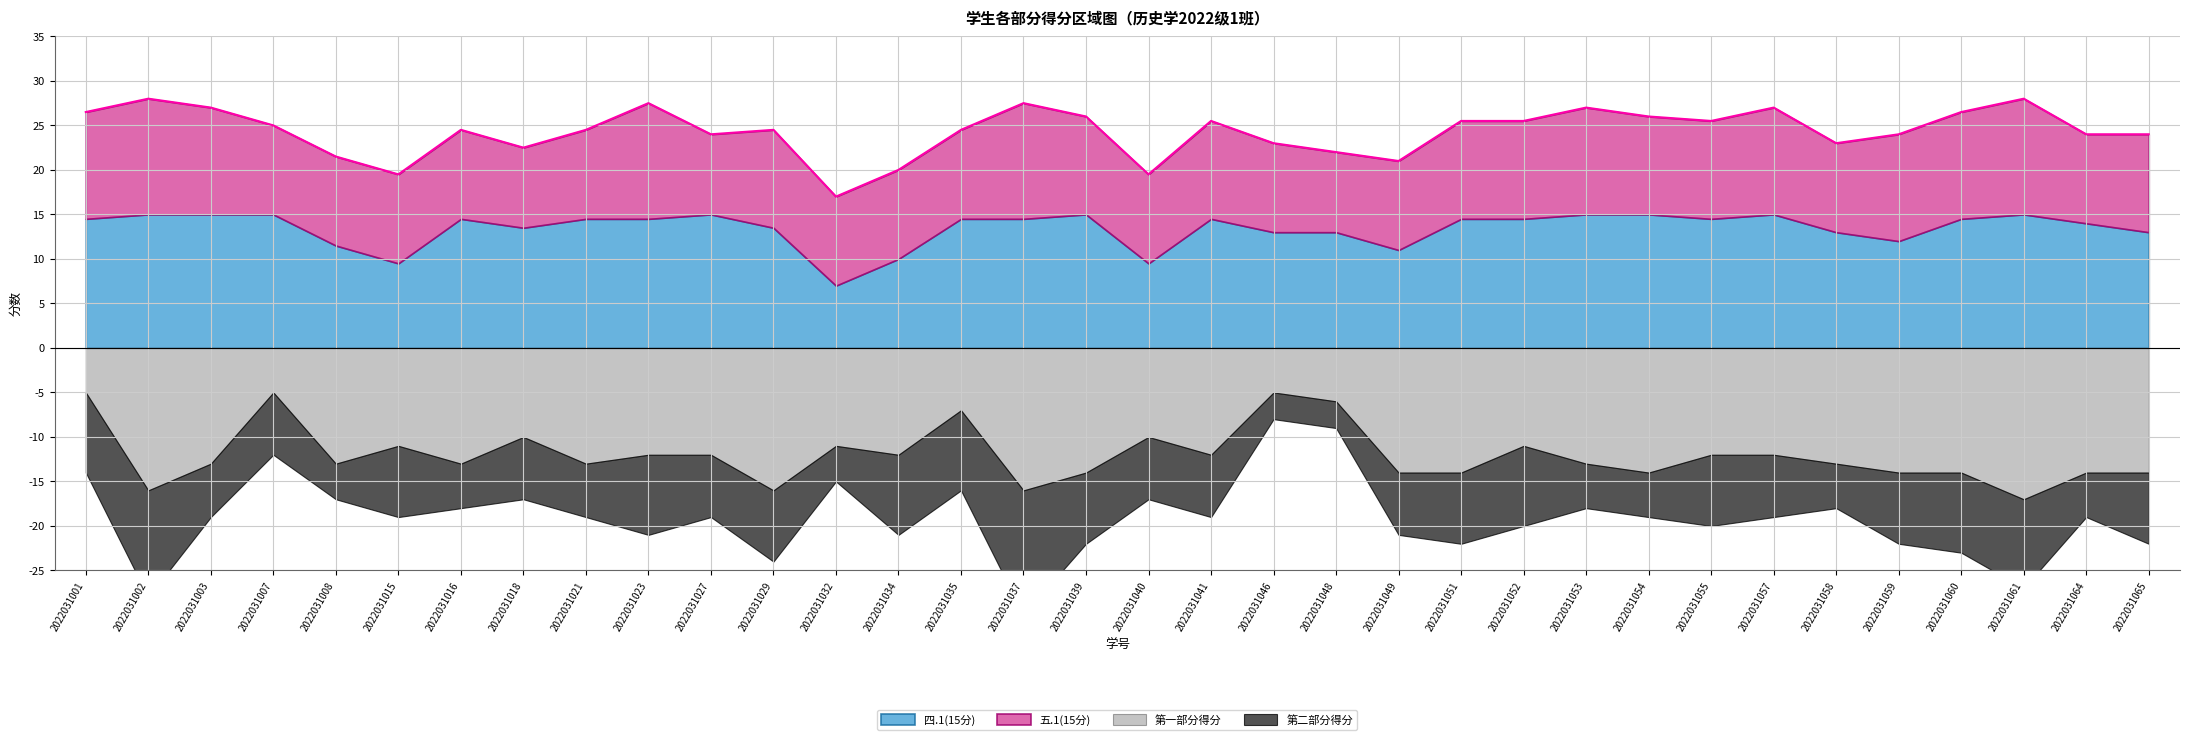

Reading left to right, extract all data points from this chart.

四.1(15分): 2022031001=14.5	2022031002=15.0	2022031003=15.0	2022031007=15.0	2022031008=11.5	2022031015=9.5	2022031016=14.5	2022031018=13.5	2022031021=14.5	2022031023=14.5	2022031027=15.0	2022031029=13.5	2022031032=7.0	2022031034=10.0	2022031035=14.5	2022031037=14.5	2022031039=15.0	2022031040=9.5	2022031041=14.5	2022031046=13.0	2022031048=13.0	2022031049=11.0	2022031051=14.5	2022031052=14.5	2022031053=15.0	2022031054=15.0	2022031055=14.5	2022031057=15.0	2022031058=13.0	2022031059=12.0	2022031060=14.5	2022031061=15.0	2022031064=14.0	2022031065=13.0
五.1(15分): 2022031001=12.0	2022031002=13.0	2022031003=12.0	2022031007=10.0	2022031008=10.0	2022031015=10.0	2022031016=10.0	2022031018=9.0	2022031021=10.0	2022031023=13.0	2022031027=9.0	2022031029=11.0	2022031032=10.0	2022031034=10.0	2022031035=10.0	2022031037=13.0	2022031039=11.0	2022031040=10.0	2022031041=11.0	2022031046=10.0	2022031048=9.0	2022031049=10.0	2022031051=11.0	2022031052=11.0	2022031053=12.0	2022031054=11.0	2022031055=11.0	2022031057=12.0	2022031058=10.0	2022031059=12.0	2022031060=12.0	2022031061=13.0	2022031064=10.0	2022031065=11.0
第一部分得分: 2022031001=5.0	2022031002=16.0	2022031003=13.0	2022031007=5.0	2022031008=13.0	2022031015=11.0	2022031016=13.0	2022031018=10.0	2022031021=13.0	2022031023=12.0	2022031027=12.0	2022031029=16.0	2022031032=11.0	2022031034=12.0	2022031035=7.0	2022031037=16.0	2022031039=14.0	2022031040=10.0	2022031041=12.0	2022031046=5.0	2022031048=6.0	2022031049=14.0	2022031051=14.0	2022031052=11.0	2022031053=13.0	2022031054=14.0	2022031055=12.0	2022031057=12.0	2022031058=13.0	2022031059=14.0	2022031060=14.0	2022031061=17.0	2022031064=14.0	2022031065=14.0
第二部分得分: 2022031001=9.0	2022031002=12.0	2022031003=6.0	2022031007=7.0	2022031008=4.0	2022031015=8.0	2022031016=5.0	2022031018=7.0	2022031021=6.0	2022031023=9.0	2022031027=7.0	2022031029=8.0	2022031032=4.0	2022031034=9.0	2022031035=9.0	2022031037=14.0	2022031039=8.0	2022031040=7.0	2022031041=7.0	2022031046=3.0	2022031048=3.0	2022031049=7.0	2022031051=8.0	2022031052=9.0	2022031053=5.0	2022031054=5.0	2022031055=8.0	2022031057=7.0	2022031058=5.0	2022031059=8.0	2022031060=9.0	2022031061=10.0	2022031064=5.0	2022031065=8.0